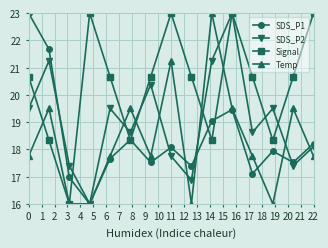

Which series has the largest total across all categories?

Signal